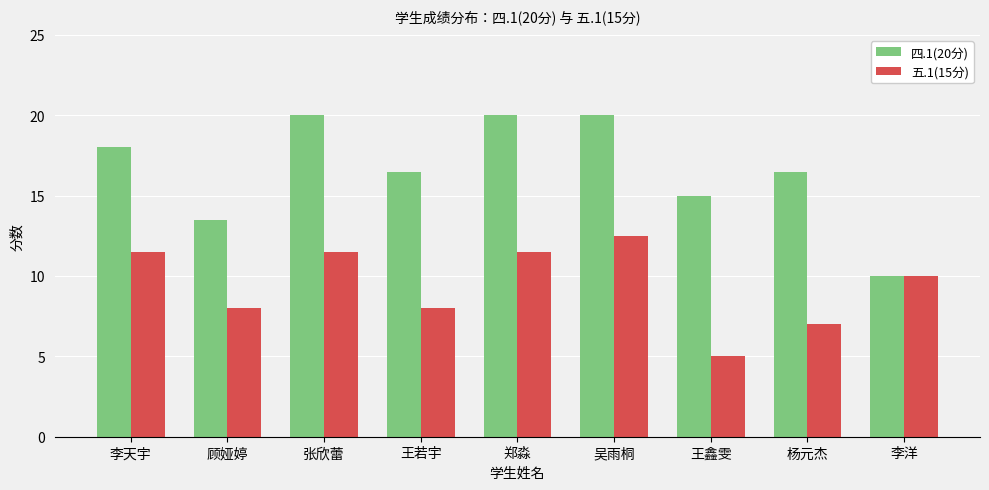

What is the spread (max minus min) of values at 王鑫雯?

10.0